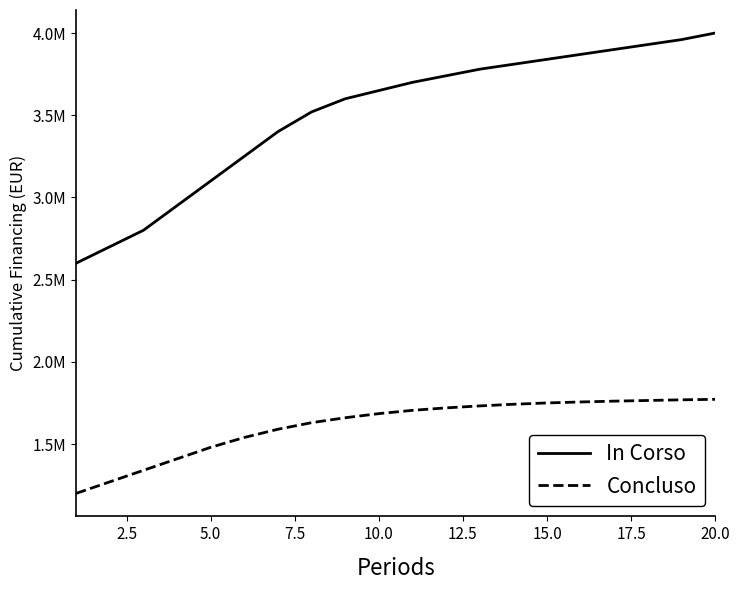

Is this an area chart (filled region under the line)?

No